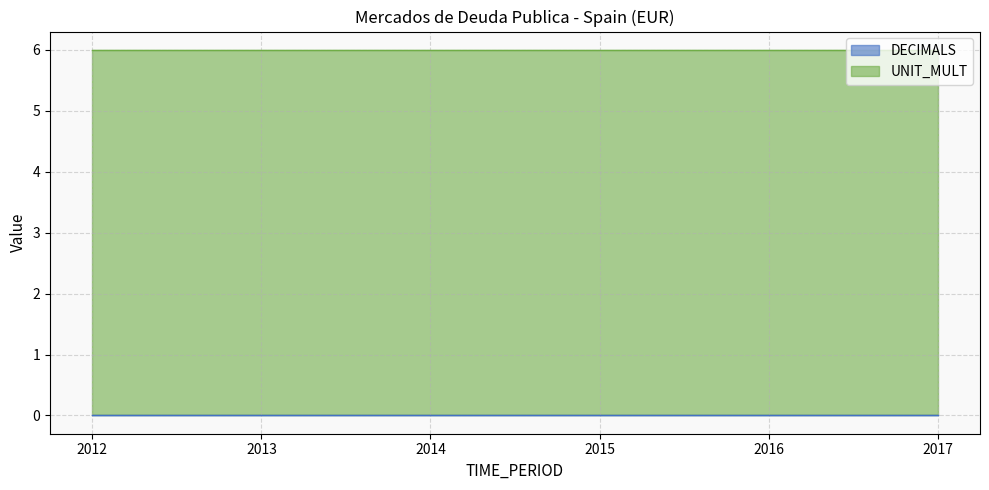

Is it true that UNIT_MULT equals 6 at 2013?

True